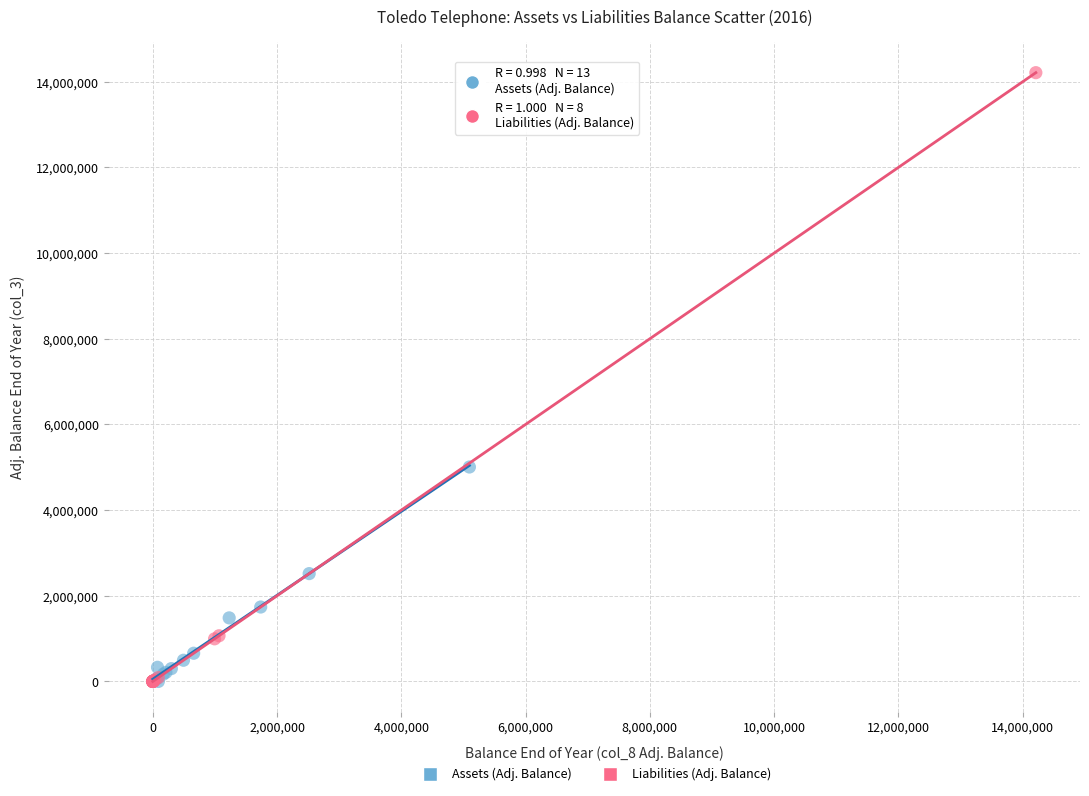

Which series contains the highest Y value?

Liabilities (Adj. Balance)